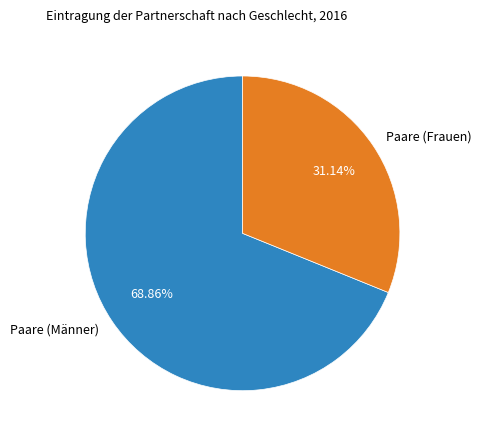

Rank the categories by value from highest to lowest.

Paare (Männer), Paare (Frauen)